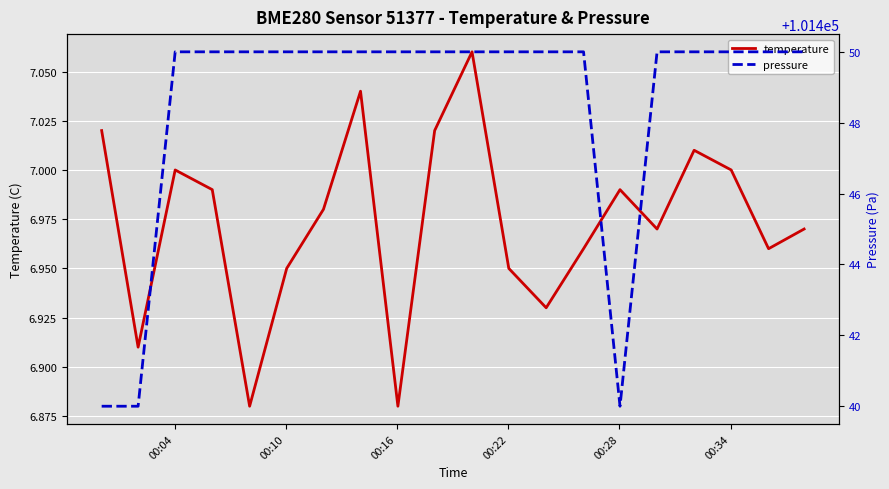

Rank the series by their average value, from lowest to highest.

temperature, pressure